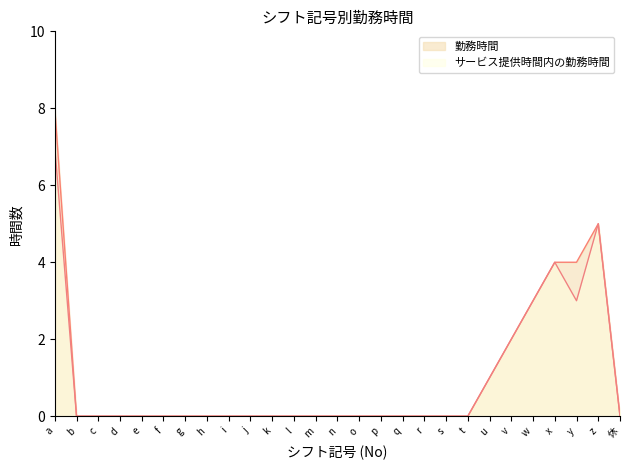

Is it true that サービス提供時間内の勤務時間 equals 3 at m?

False